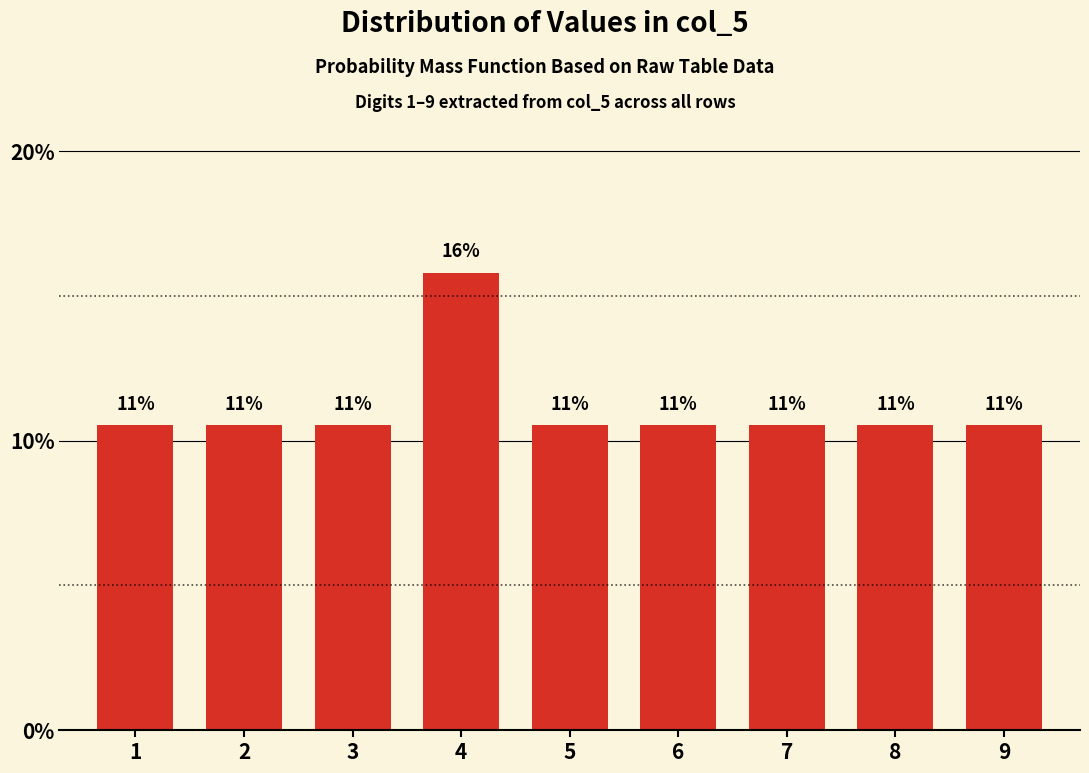

Are the bars horizontal?

No